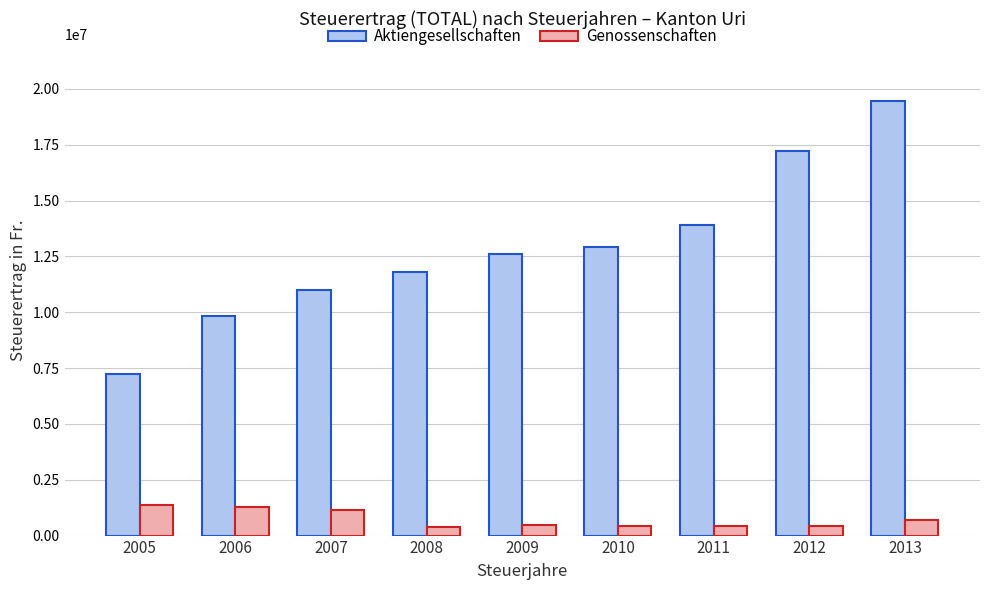

Rank the series at 2006 from highest to lowest value.

Aktiengesellschaften, Genossenschaften